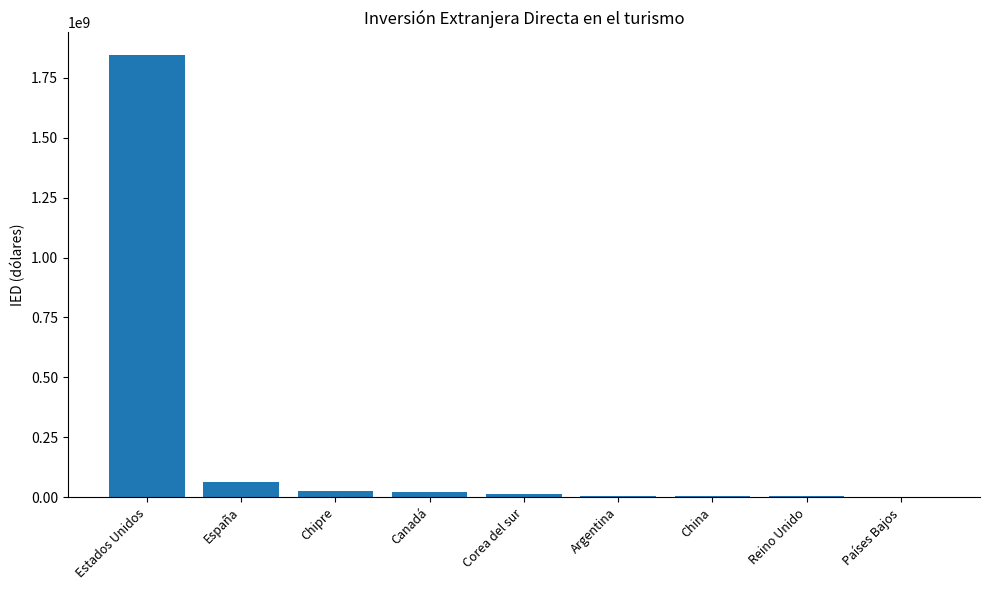

At which category does the chart reach its peak across all series?

Estados Unidos